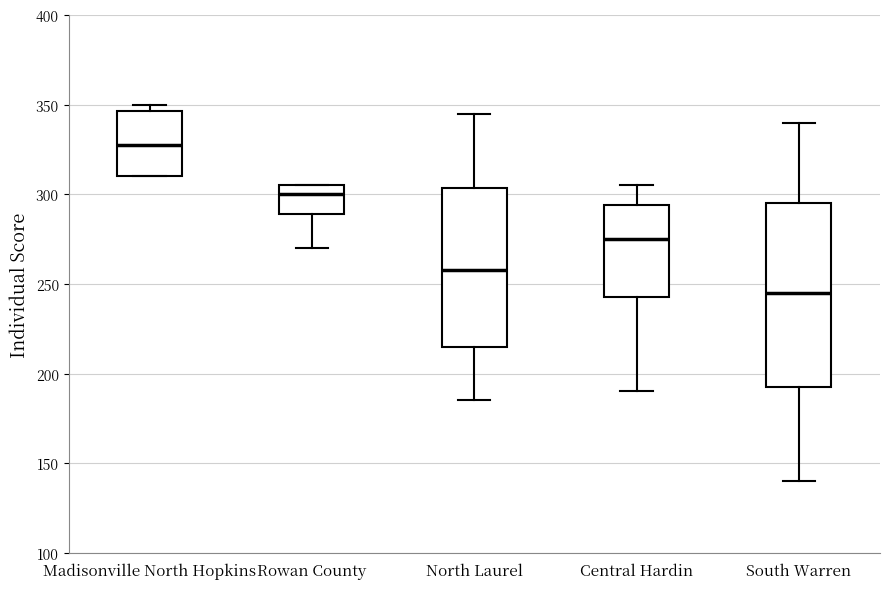

Reading left to right, read every box against the y-axis: the position of its median line, the range the box covers, and the ends of its whiskers. The values are not printed on the chart, so give them approximately, as read against the axis.

Madisonville North Hopkins: median 330, box 310 to 345, whiskers 310 to 350
Rowan County: median 300, box 290 to 305, whiskers 270 to 305
North Laurel: median 260, box 215 to 305, whiskers 185 to 345
Central Hardin: median 275, box 245 to 295, whiskers 190 to 305
South Warren: median 245, box 195 to 295, whiskers 140 to 340